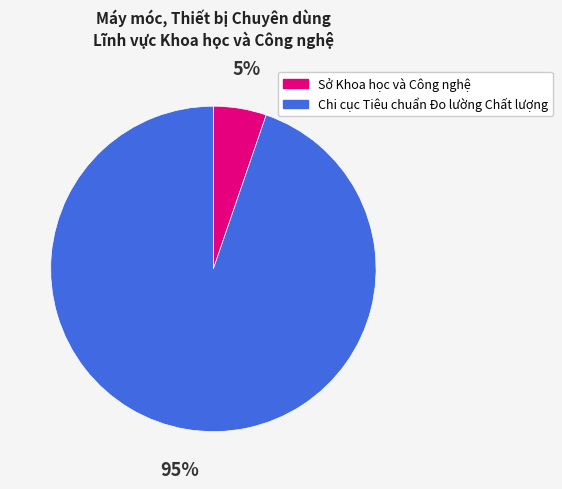

To the nearest percent, what is the average slice percentage?

50%